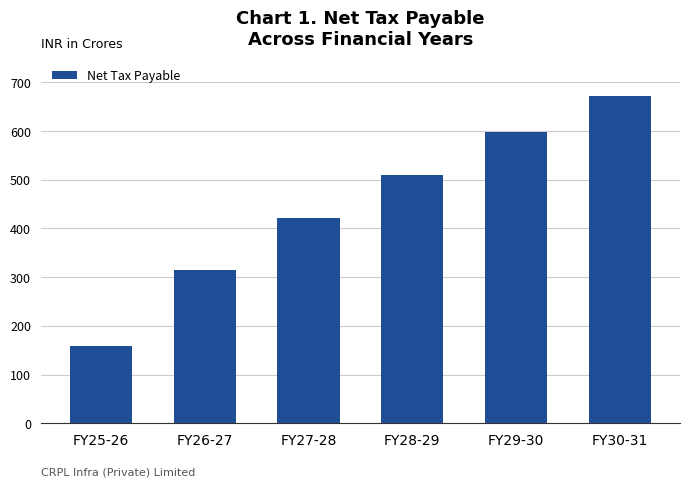

Reading left to right, list all the values displayed in this chart.

FY25-26=157.8	FY26-27=314.3	FY27-28=421.0	FY28-29=510.2	FY29-30=597.6	FY30-31=672.4